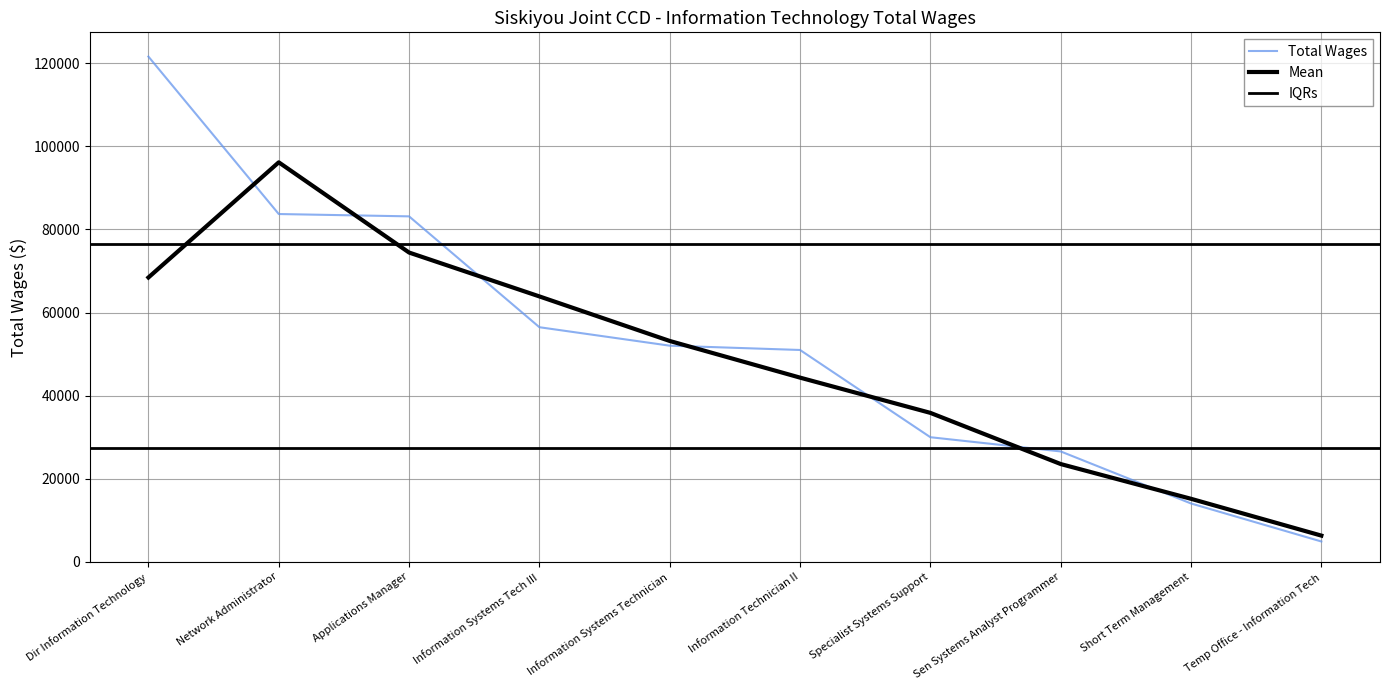

Reading left to right, what are all the values shown in this chart?

121596	83705	83144	56465	52024	50988	29993	26573	14048	4902